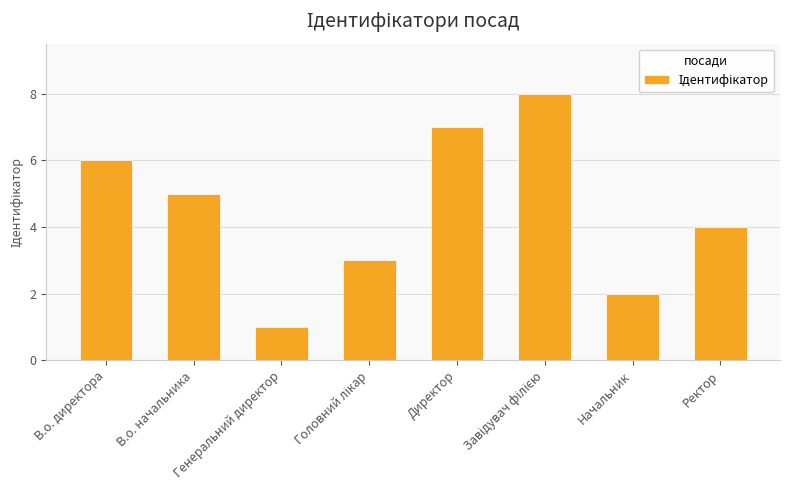

What is the ratio of the value at Генеральний директор to the value at Начальник?

0.5